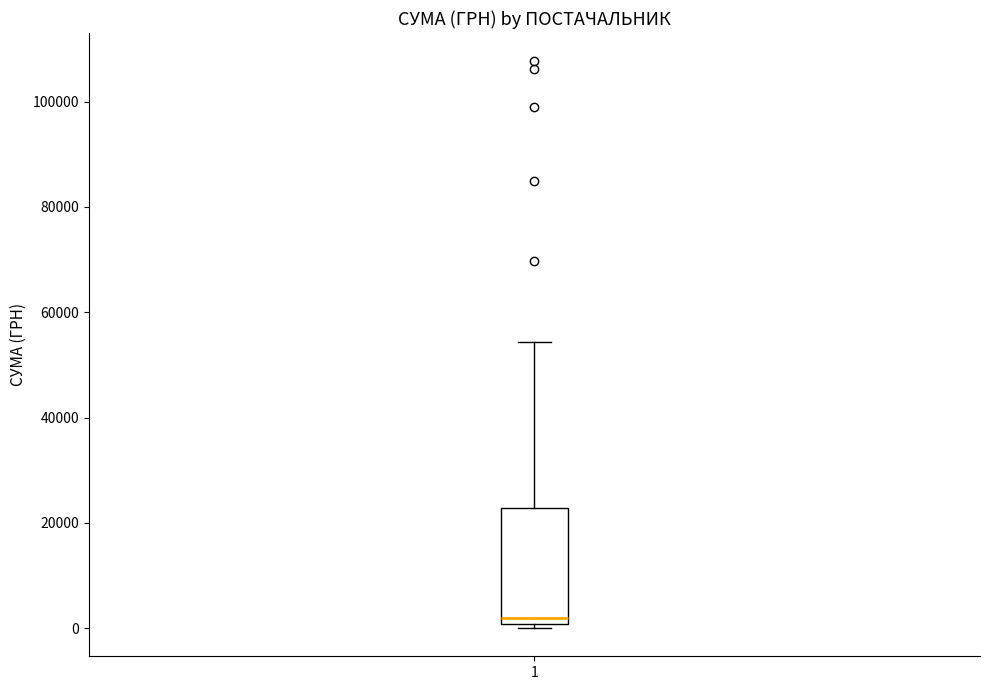

Read this box plot against the y-axis: the position of the median line, the range covered by the box, and the ends of both whiskers. The values are not printed on the chart, so give them approximately, as read against the axis.

median 2000, box 0 to 22000, whiskers 0 (just below the box's lower edge) to 54000